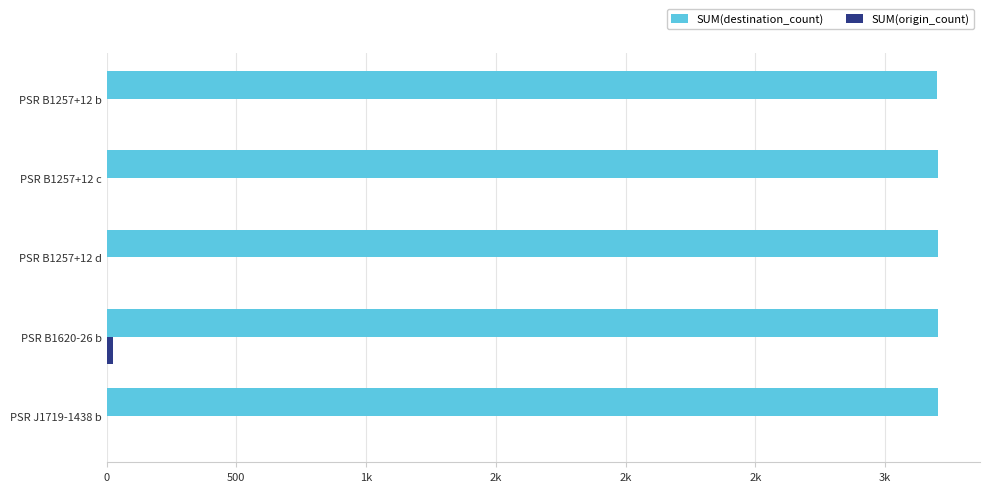

What are all the series names shown in the legend?

SUM(destination_count), SUM(origin_count)